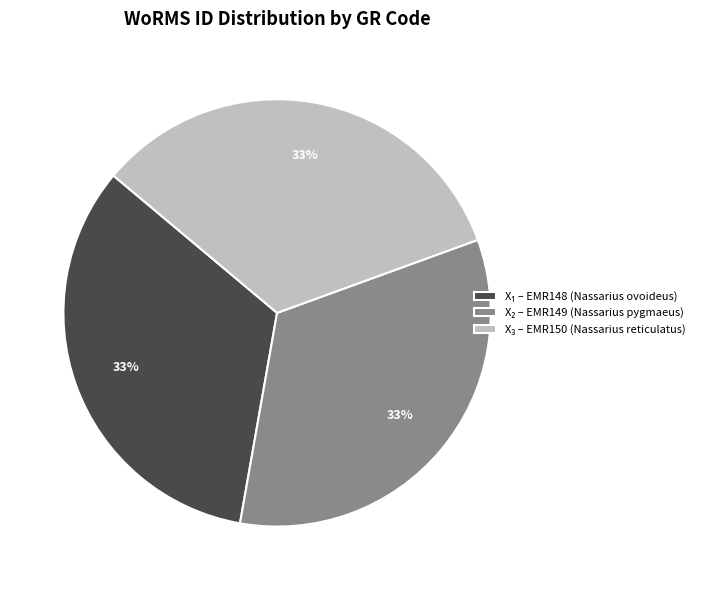

To the nearest percent, what is the average slice percentage?

33%